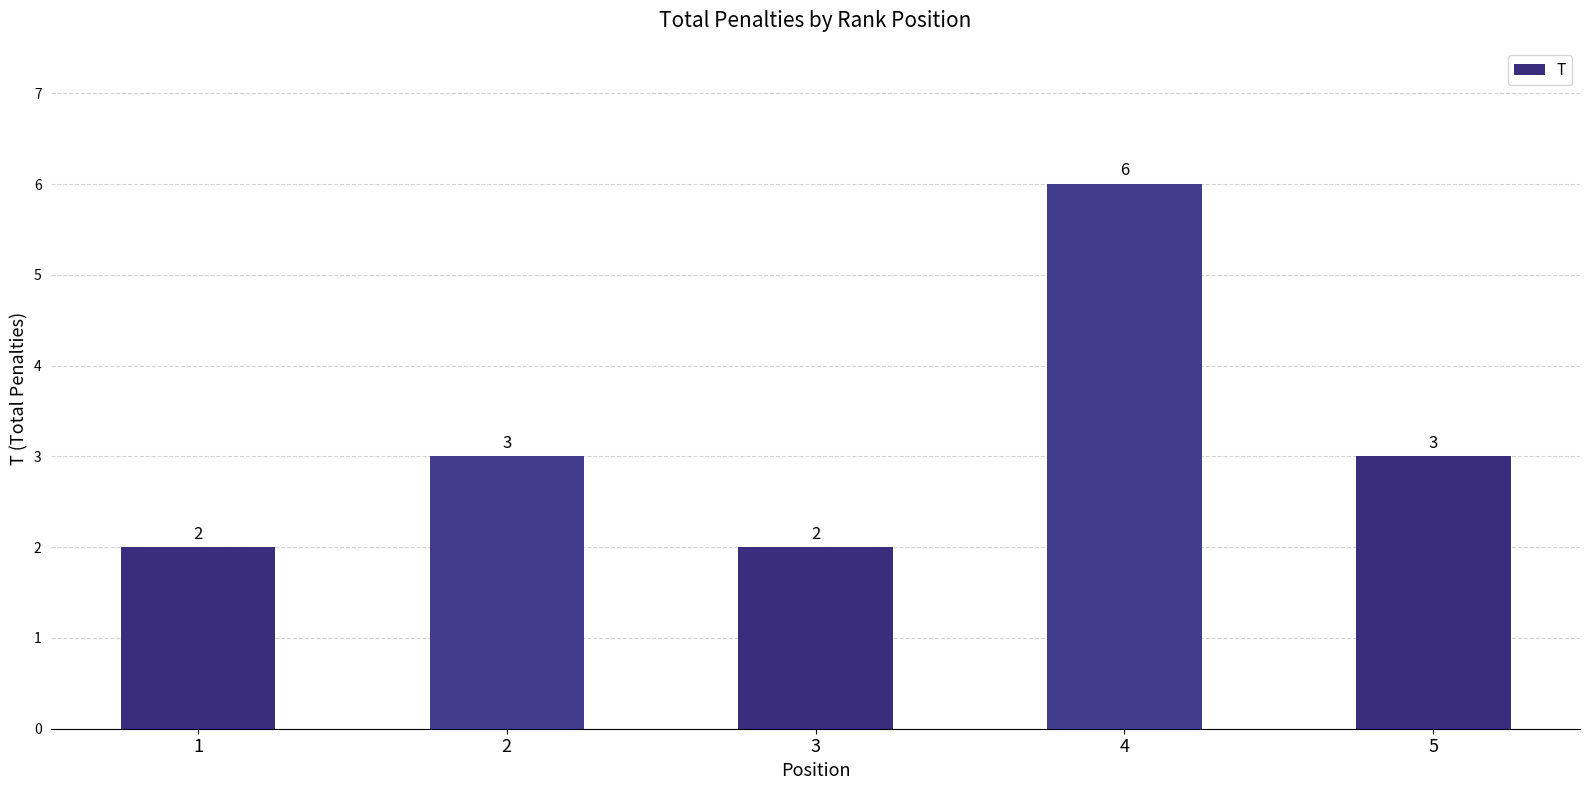

What is the change in value from 4 to 5?

-3